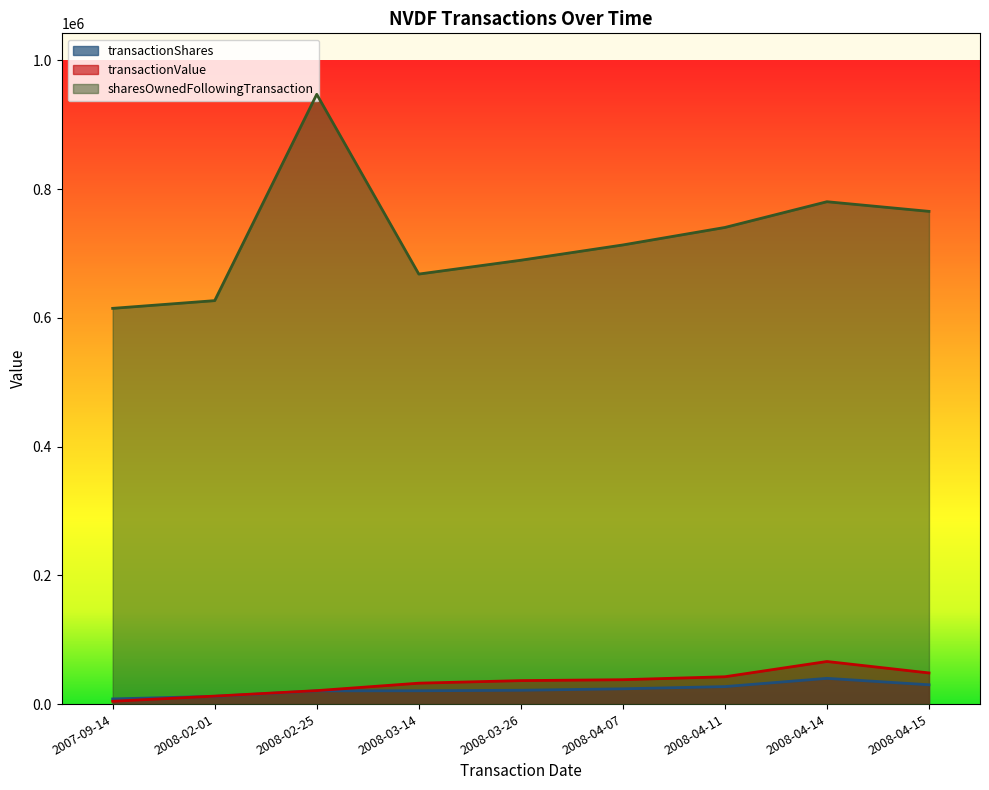

At which label does transactionValue first exceed 36475?

2008-04-07